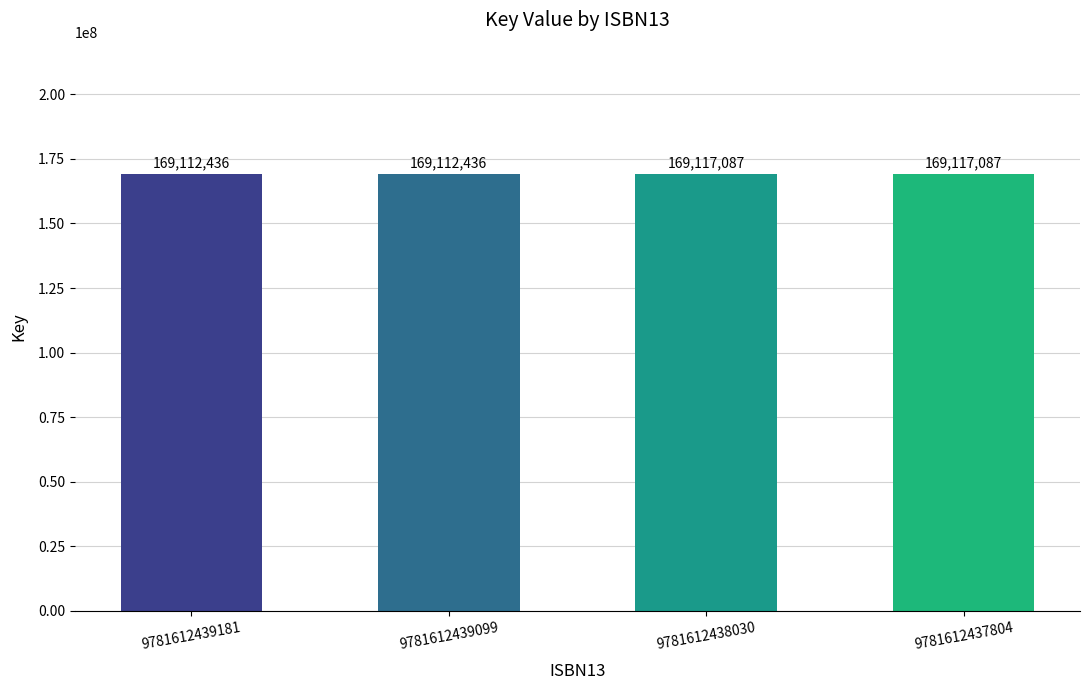

How many bars are there in total?

4